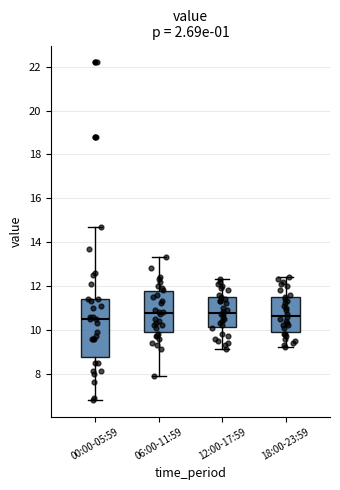

Where does the median line of the box for 18:00-23:59 sit on the y-axis? The values are not printed on the chart, so give them approximately, as read against the axis.

10.6